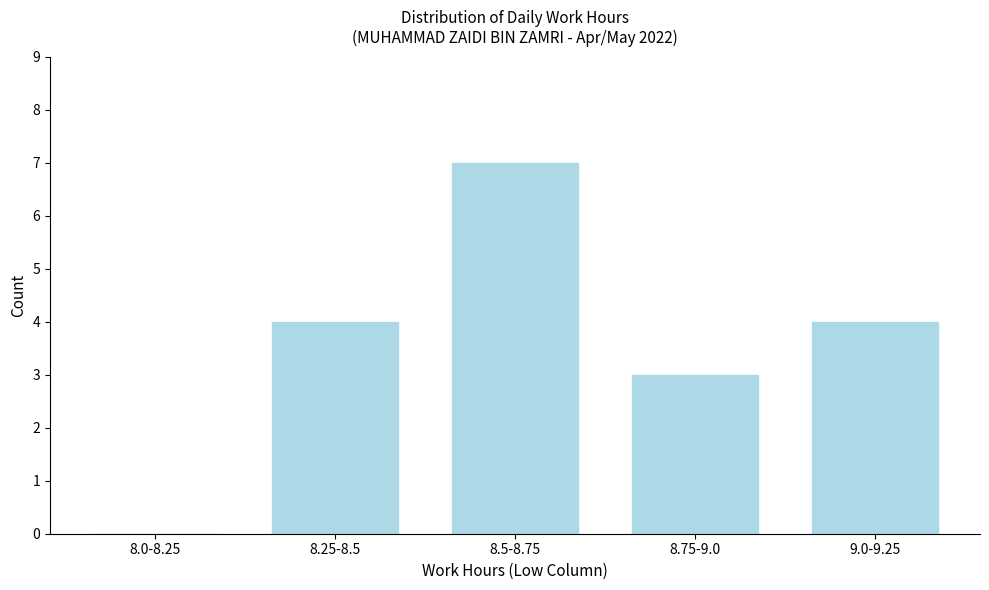

Reading right to left, extract all data points from this chart.

9.0-9.25=4	8.75-9.0=3	8.5-8.75=7	8.25-8.5=4	8.0-8.25=0